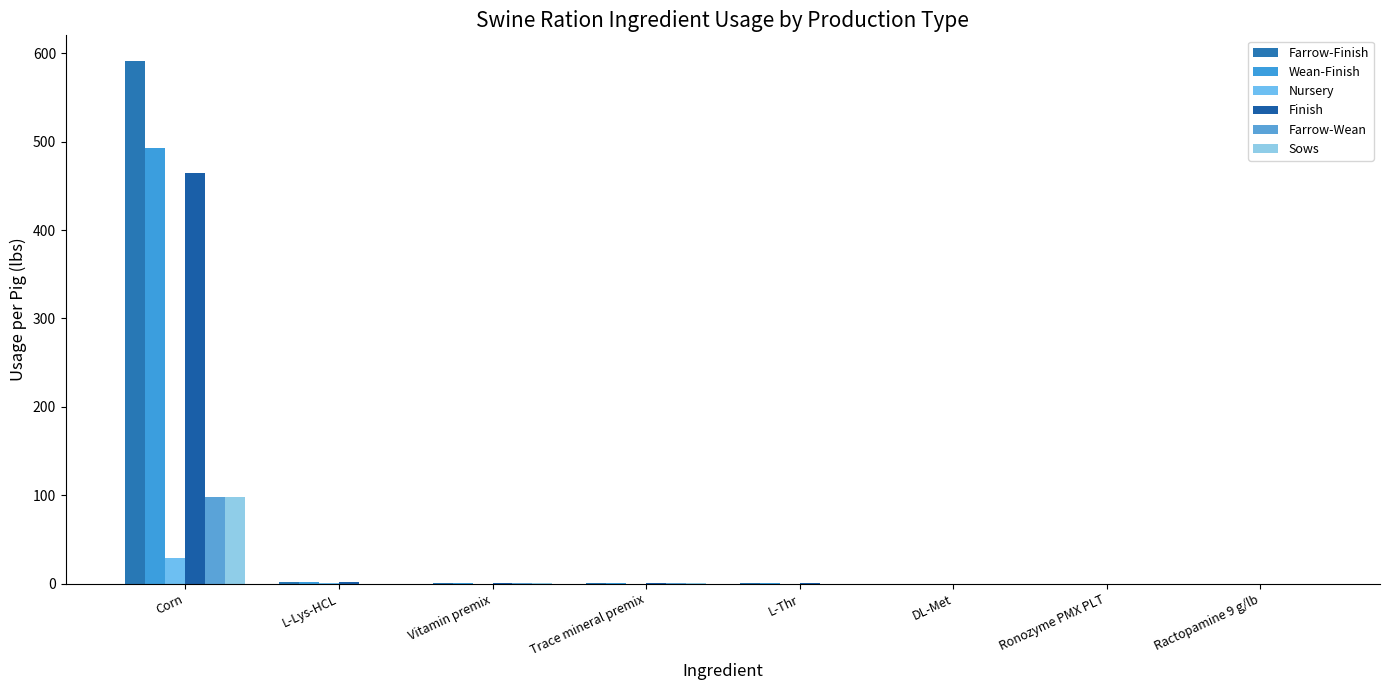

Which series has the largest total across all categories?

Farrow-Finish